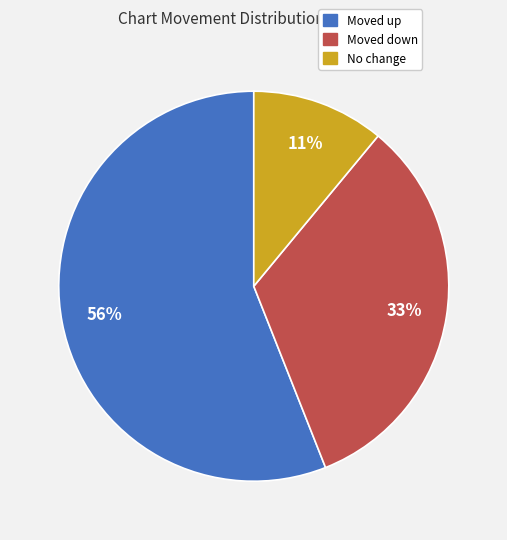

Is there a majority slice in this chart?

Yes